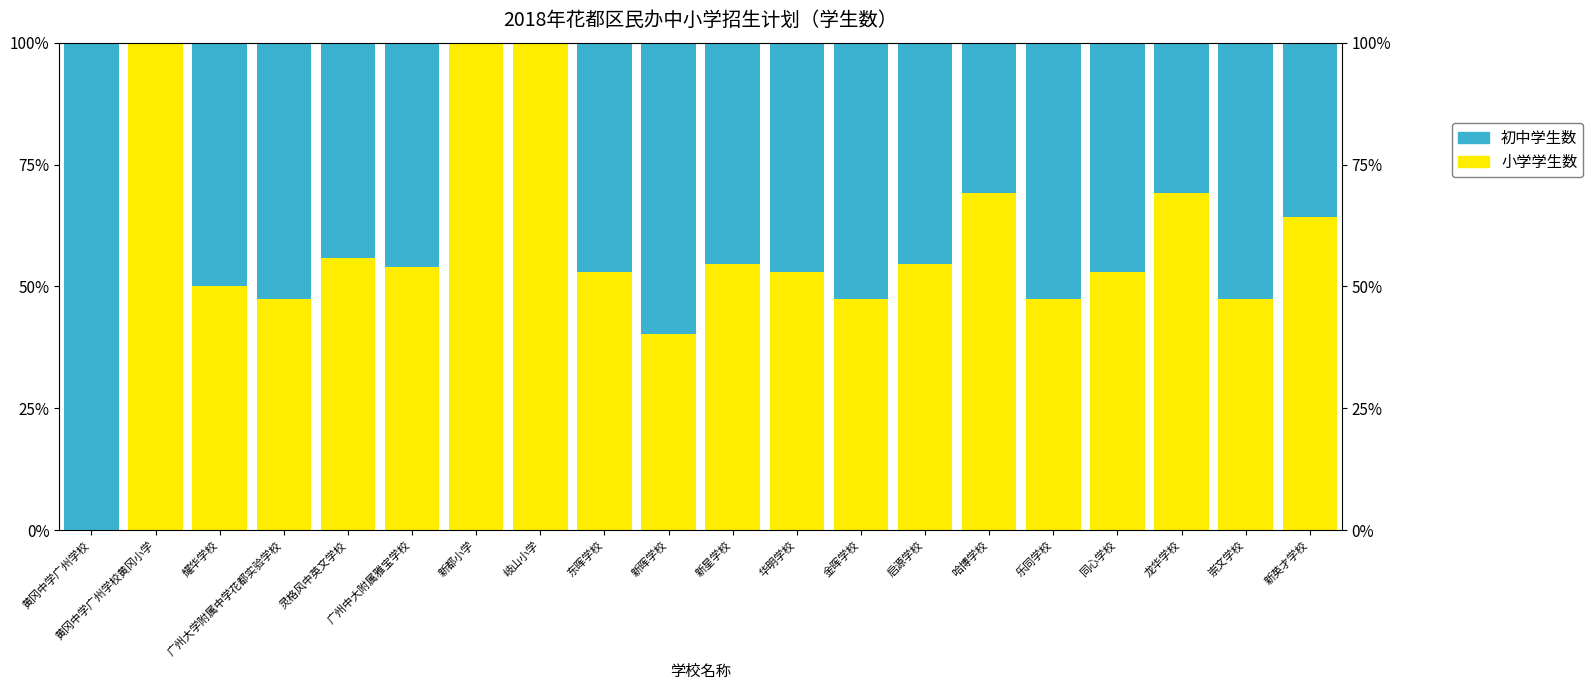

List the series in order of their overall mean, highest first.

小学学生数, 初中学生数